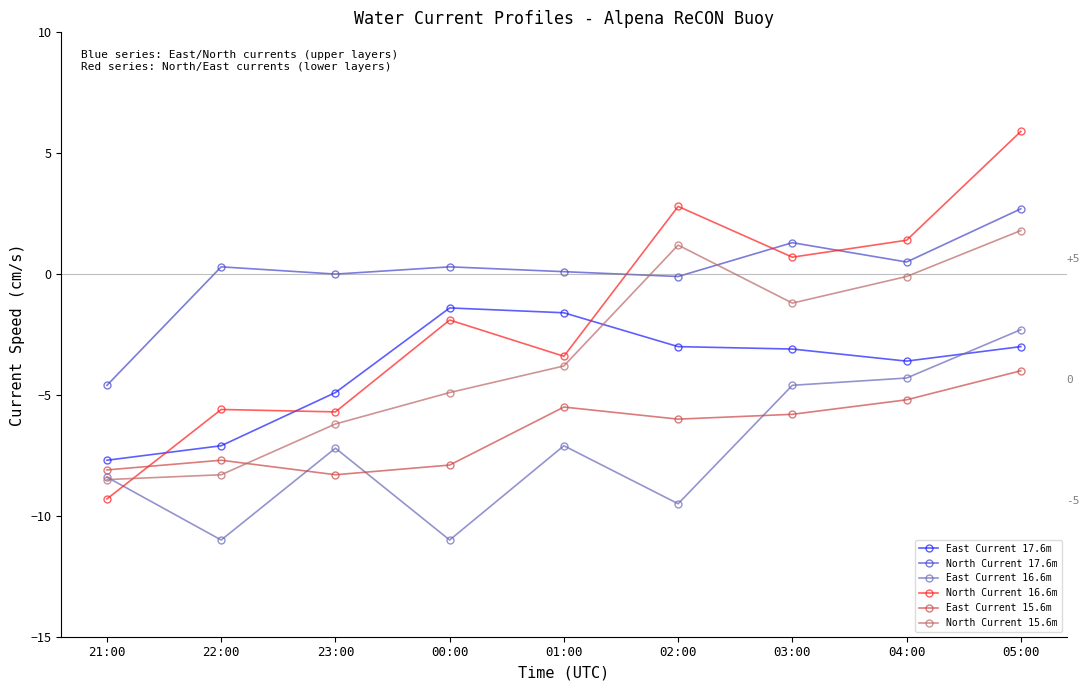

Which series ends up on top after the final intersection of North Current 17.6m and North Current 15.6m?

North Current 17.6m